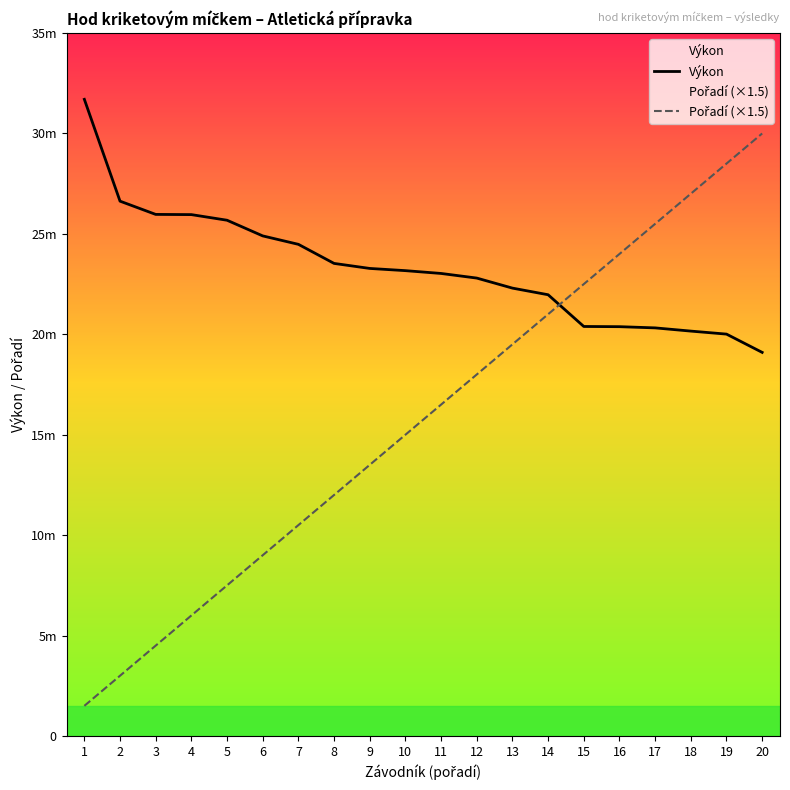

List the labels in order of Výkon value, largest first.

1, 2, 3, 4, 5, 6, 7, 8, 9, 10, 11, 12, 13, 14, 15, 16, 17, 18, 19, 20